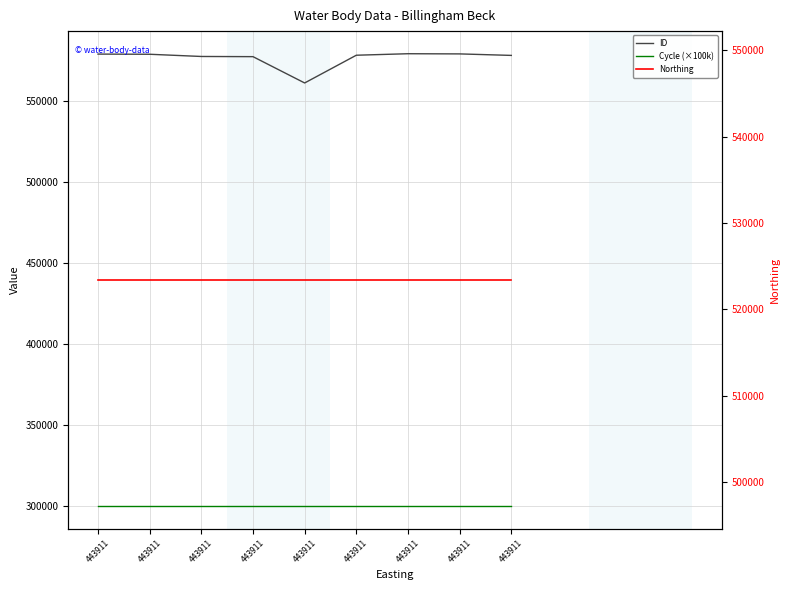

Reading right to left, what are all the values shown in this chart?

ID: 578192	579120	579231	578301	561175	577422	577533	578897	579008
Cycle (×100k): 300000	300000	300000	300000	300000	300000	300000	300000	300000
Northing: 523414	523414	523414	523414	523414	523414	523414	523414	523414